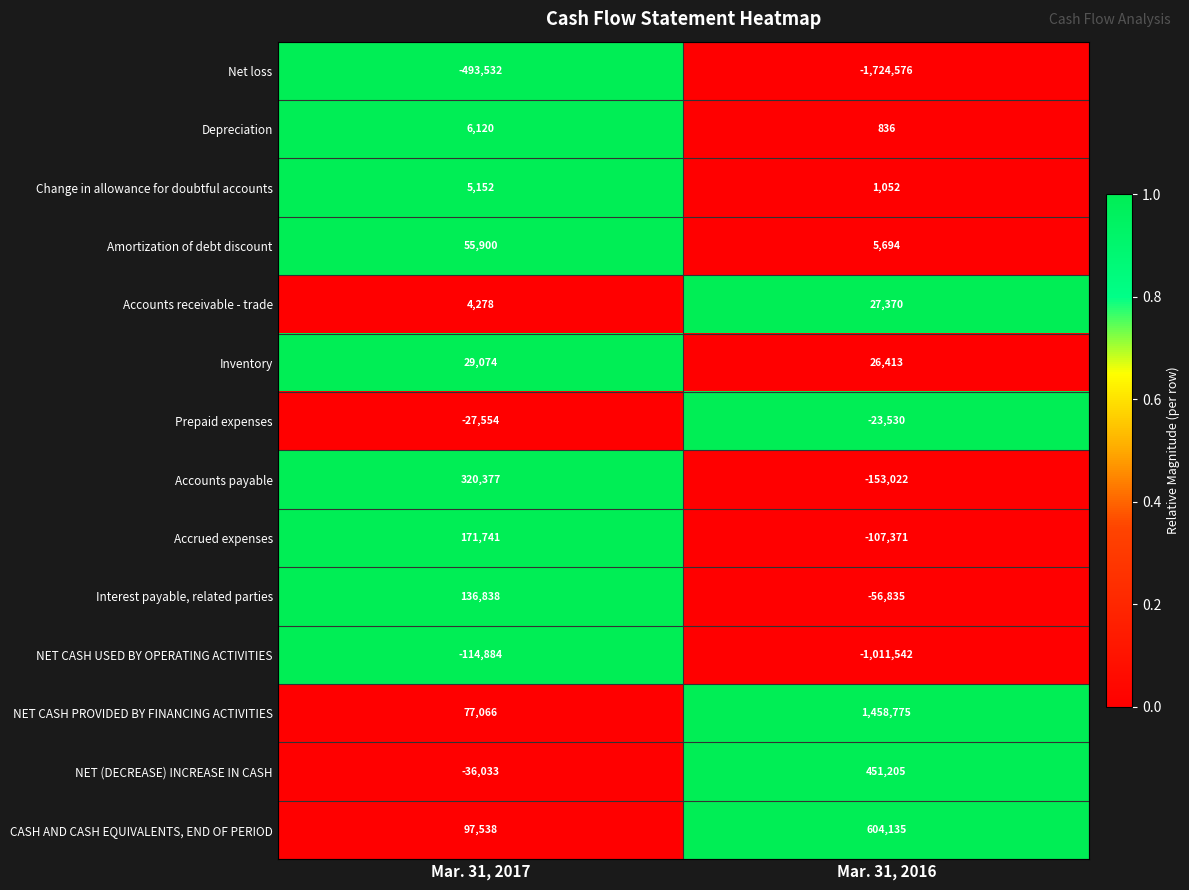

Reading left to right, list all the values displayed in this chart.

Net loss: Mar. 31, 2017=-493532	Mar. 31, 2016=-1724576
Depreciation: Mar. 31, 2017=6120	Mar. 31, 2016=836
Change in allowance for doubtful accounts: Mar. 31, 2017=5152	Mar. 31, 2016=1052
Amortization of debt discount: Mar. 31, 2017=55900	Mar. 31, 2016=5694
Accounts receivable - trade: Mar. 31, 2017=4278	Mar. 31, 2016=27370
Inventory: Mar. 31, 2017=29074	Mar. 31, 2016=26413
Prepaid expenses: Mar. 31, 2017=-27554	Mar. 31, 2016=-23530
Accounts payable: Mar. 31, 2017=320377	Mar. 31, 2016=-153022
Accrued expenses: Mar. 31, 2017=171741	Mar. 31, 2016=-107371
Interest payable, related parties: Mar. 31, 2017=136838	Mar. 31, 2016=-56835
NET CASH USED BY OPERATING ACTIVITIES: Mar. 31, 2017=-114884	Mar. 31, 2016=-1011542
NET CASH PROVIDED BY FINANCING ACTIVITIES: Mar. 31, 2017=77066	Mar. 31, 2016=1458775
NET (DECREASE) INCREASE IN CASH: Mar. 31, 2017=-36033	Mar. 31, 2016=451205
CASH AND CASH EQUIVALENTS, END OF PERIOD: Mar. 31, 2017=97538	Mar. 31, 2016=604135